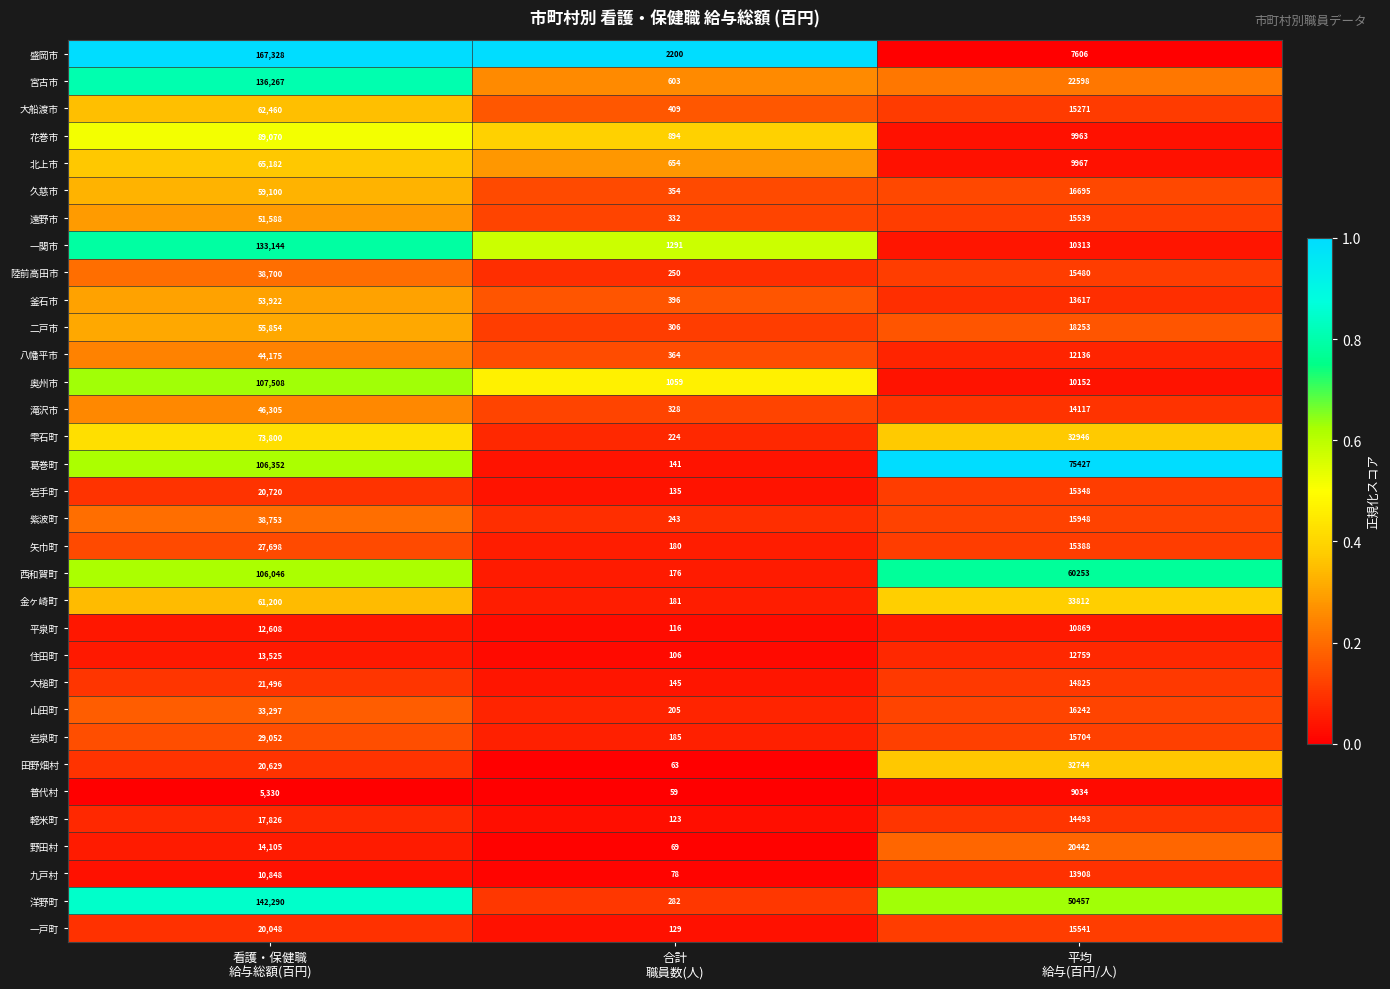

How many 西和賀町 values are between 176 and 106046?

3